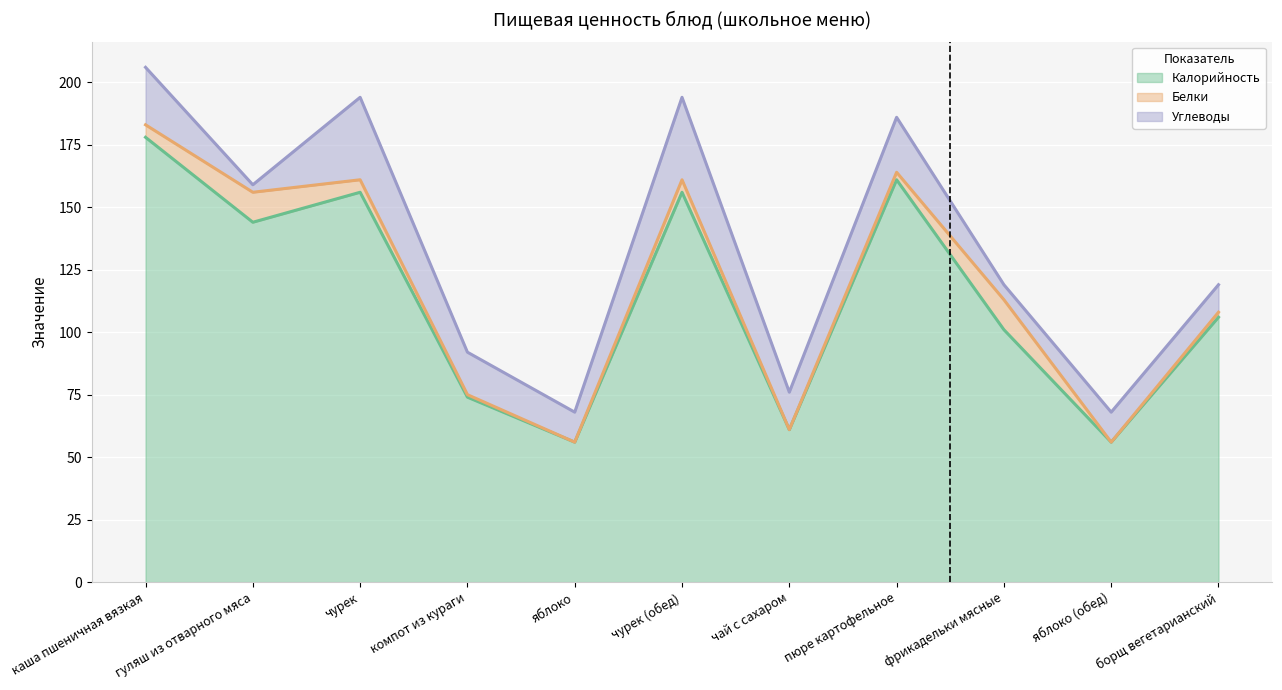

Between гуляш из отварного мяса and пюре картофельное, which series saw the biggest shift?

Углеводы